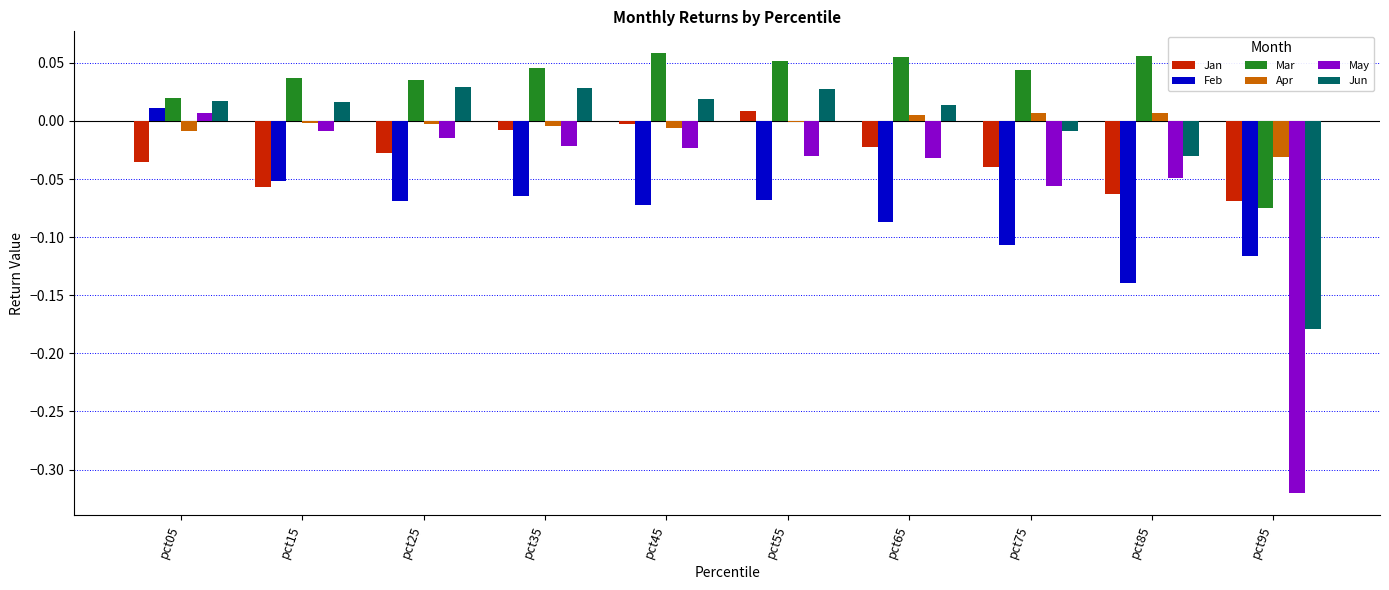

Which series has the largest total across all categories?

Mar